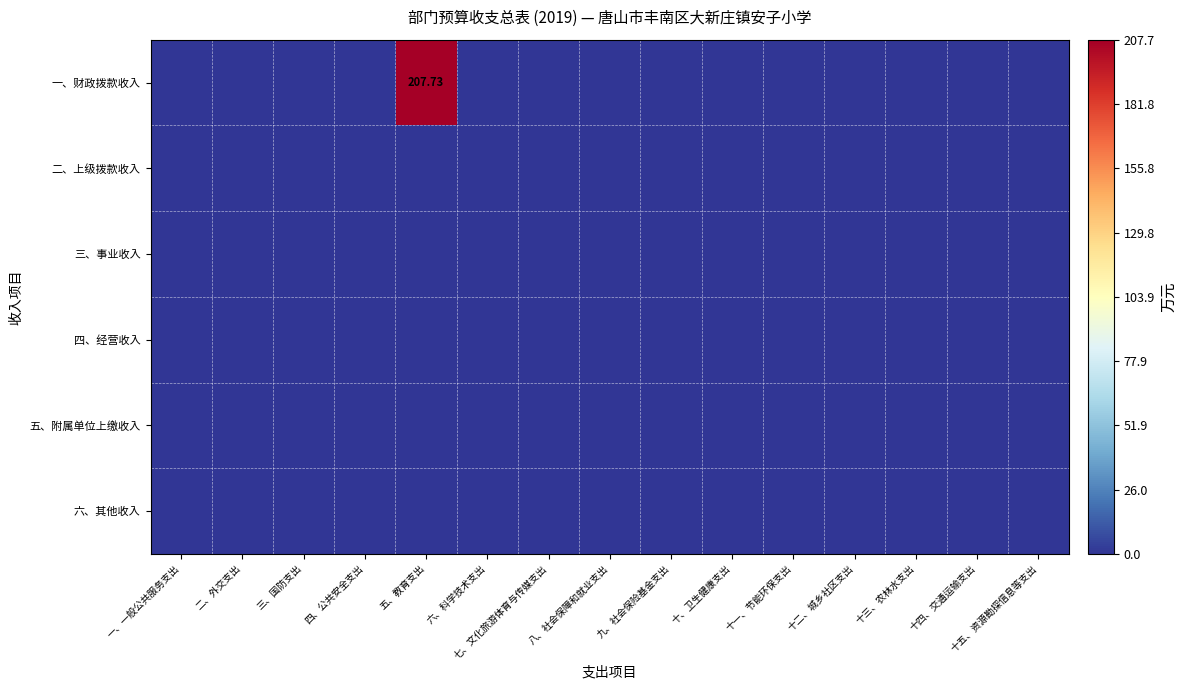

Which series has the largest range (max minus min)?

一、财政拨款收入